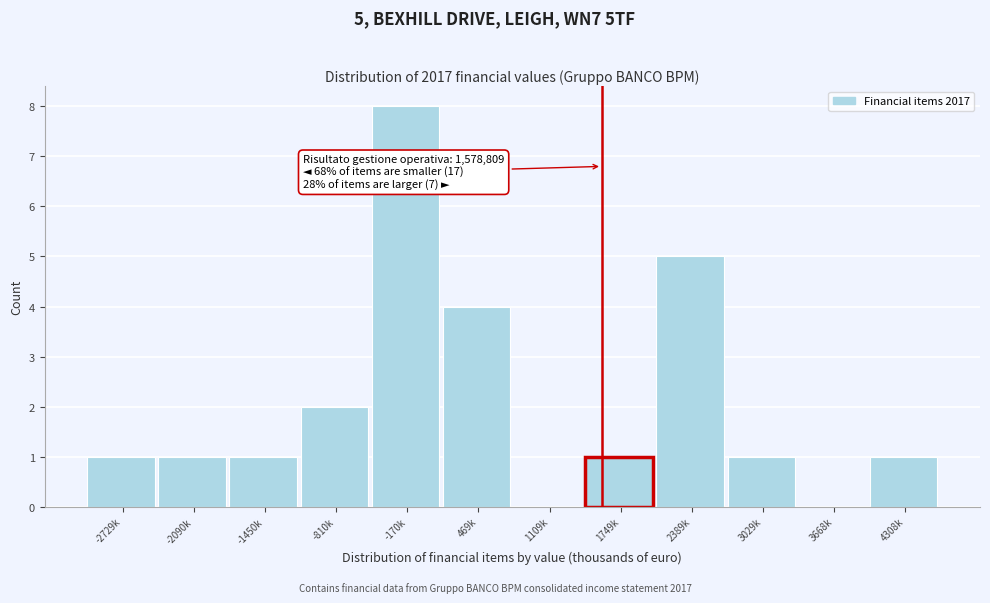

Reading left to right, transcribe all the data shown in this chart.

-2729k=1	-2090k=1	-1450k=1	-810k=2	-170k=8	469k=4	1109k=0	1749k=1	2389k=5	3029k=1	3668k=0	4308k=1